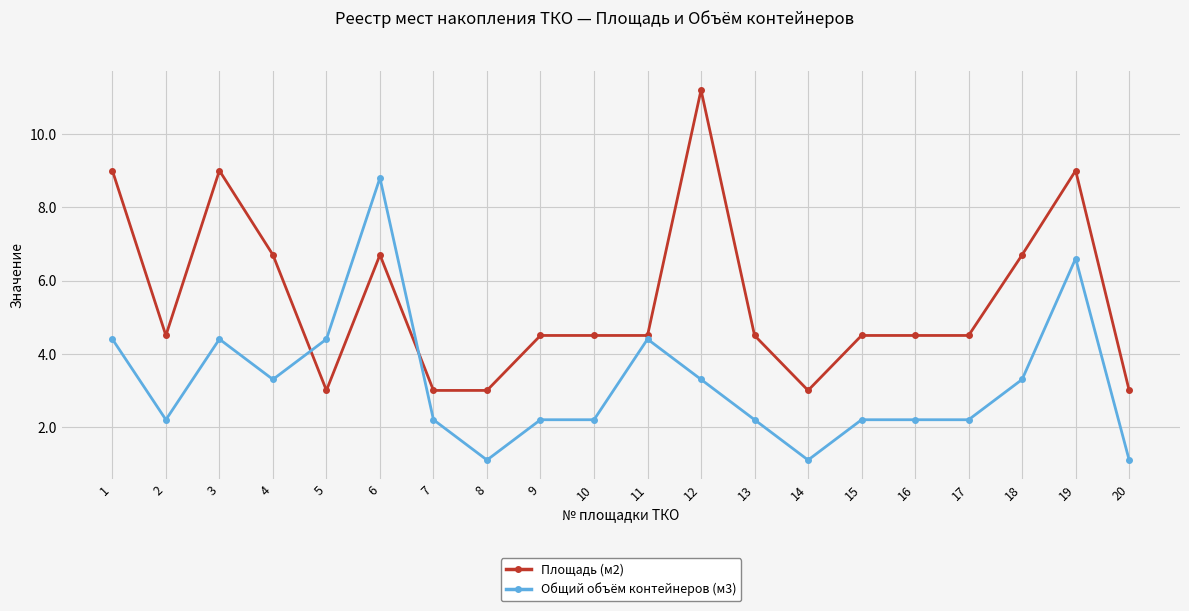

How many lines are shown in the chart?

2